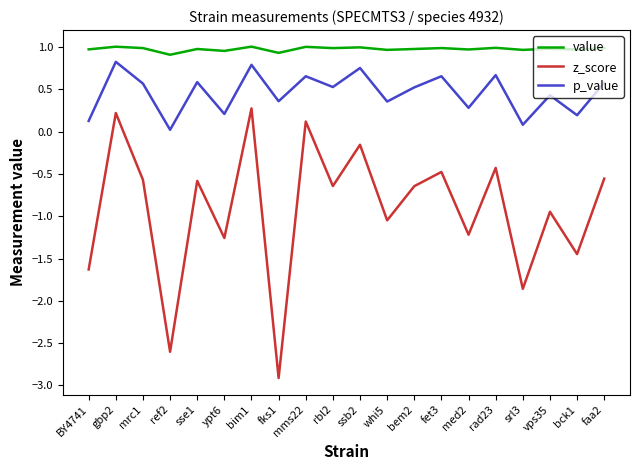

At bim1, list the series in order from smallest to largest.

z_score, p_value, value